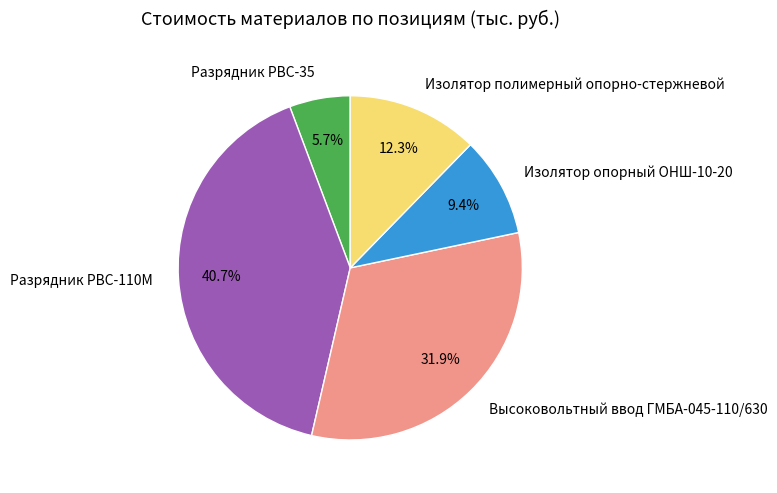

To the nearest percent, what is the average slice percentage?

20%